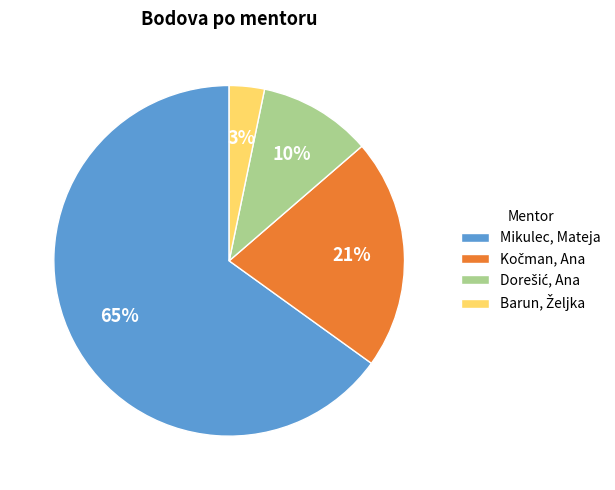

The Mikulec, Mateja slice represents 65% of the pie. True or false?

True